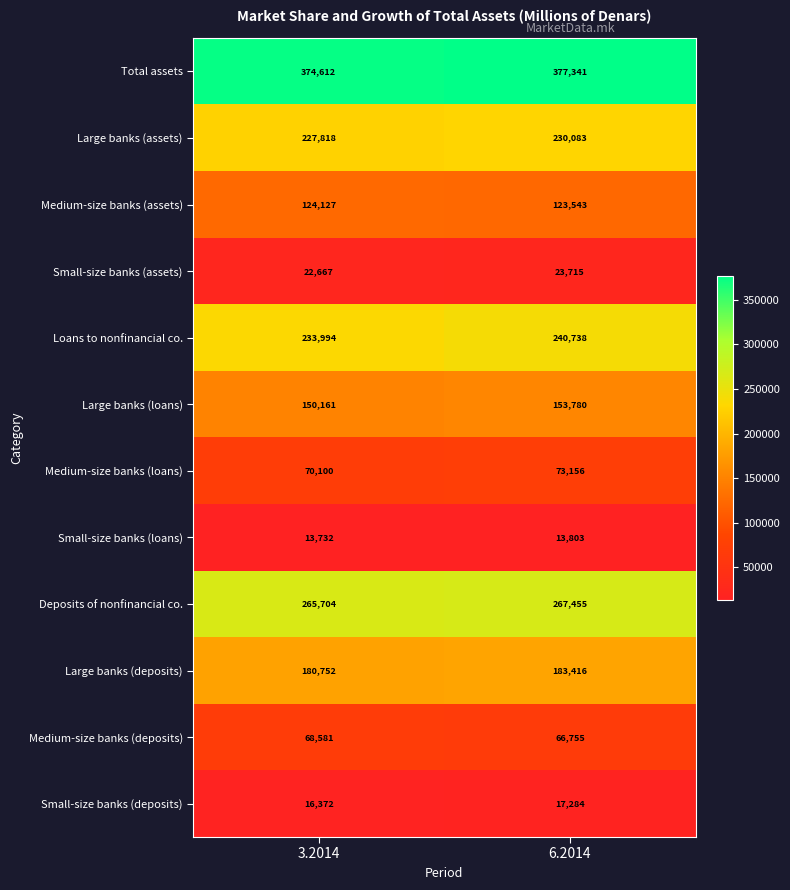

What is the difference between the highest and lowest values at 3.2014?

360880